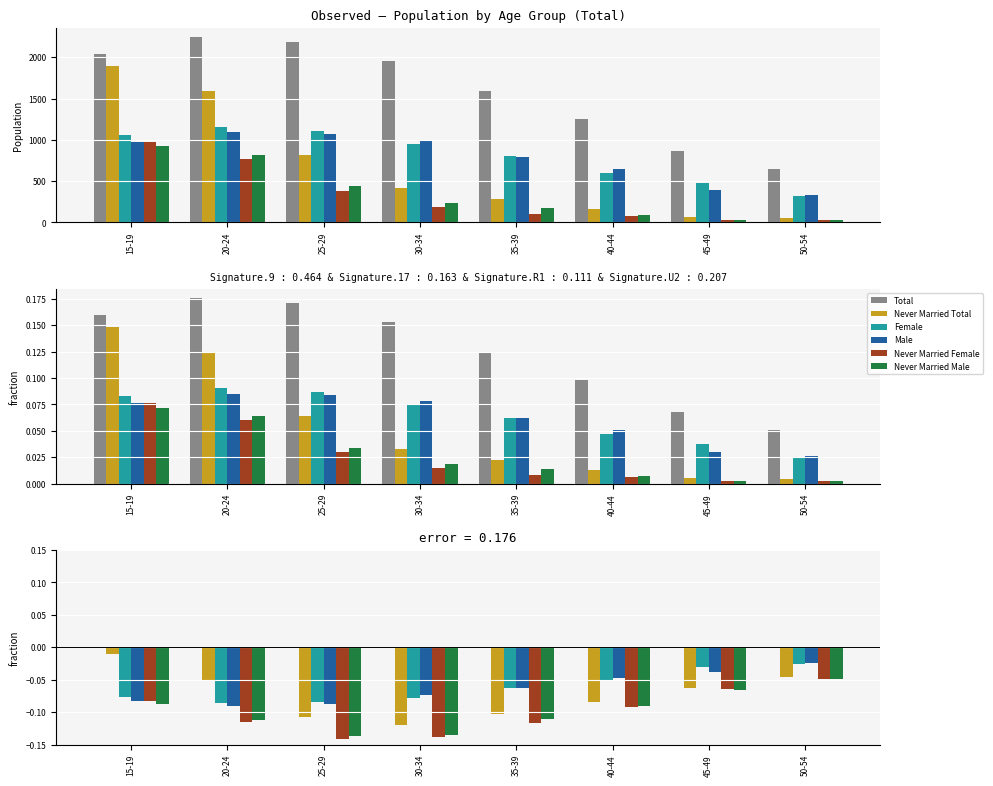

How many distinct data groups are displayed?

6